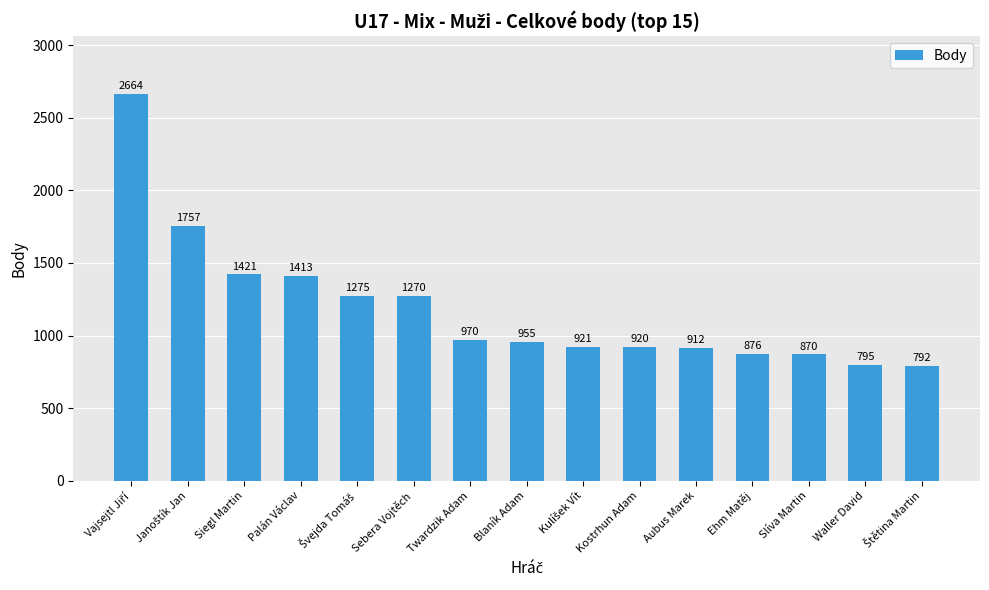

What is the greatest value displayed?

2664